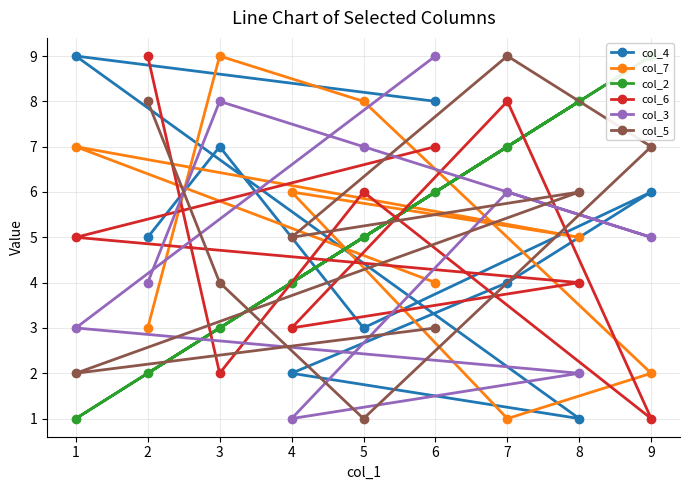

Rank the categories by col_6 value from lowest to highest.

9, 3, 4, 8, 1, 5, 6, 7, 2